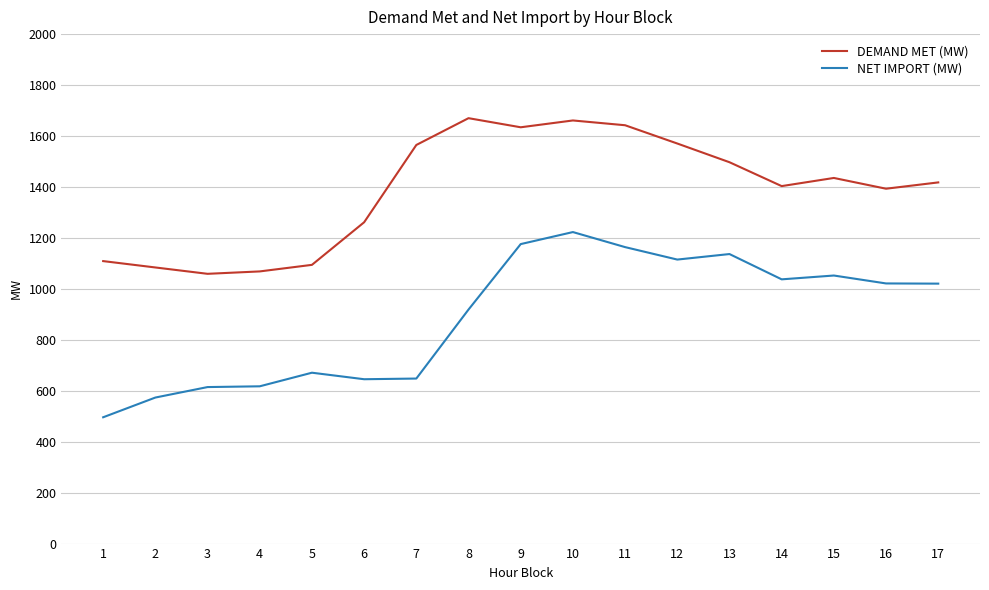

At which category is the sum across all series the highest?

10